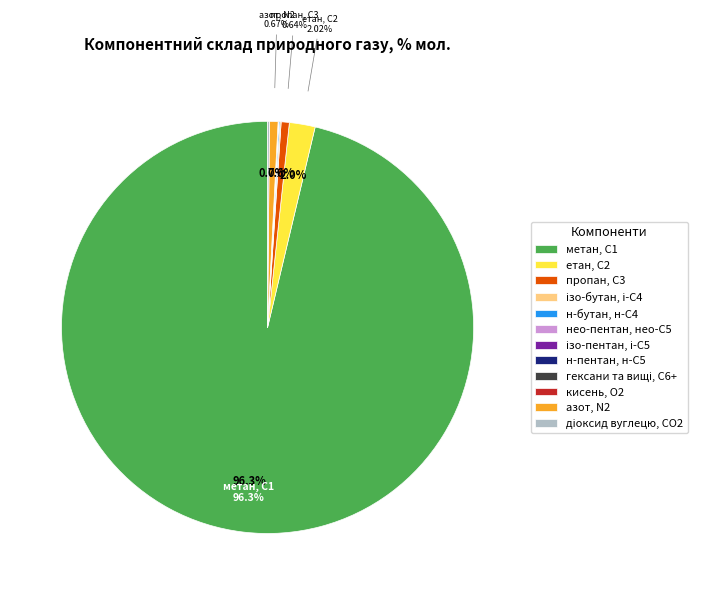

Which category has the biggest portion of the pie?

метан, С1